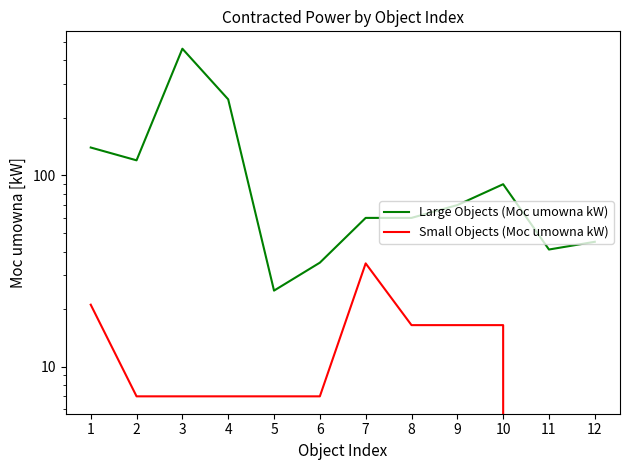

The Small Objects (Moc umowna kW) series shows 21.1 at 1. True or false?

True